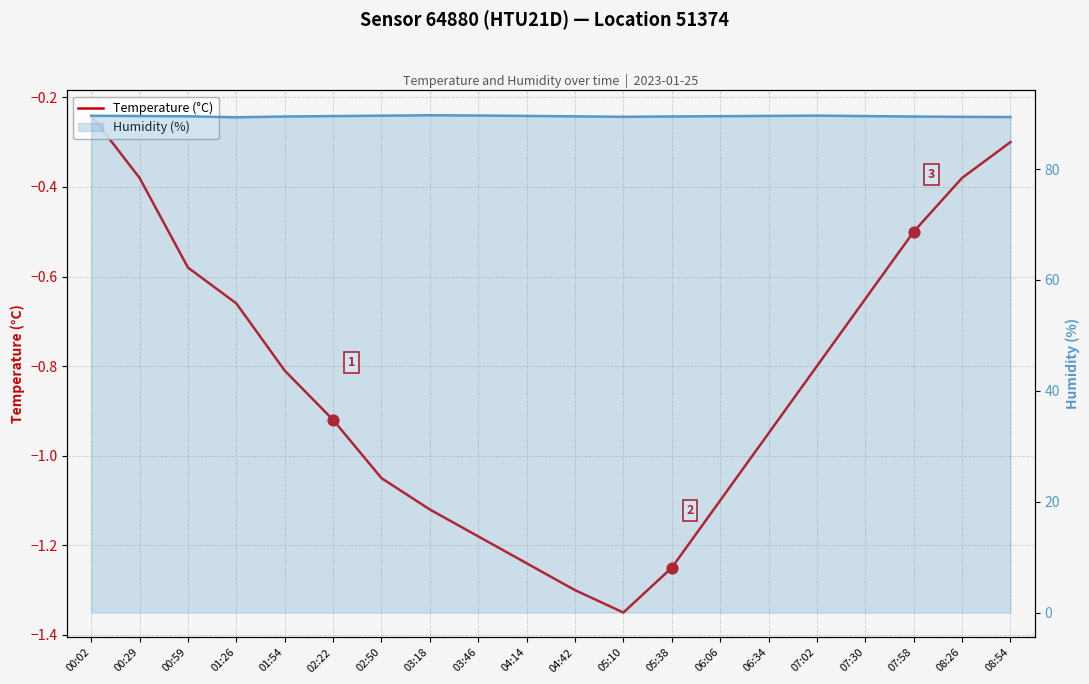

Is the value of temperature at 07:02 greater than the value of humidity (line) at 00:02?

No